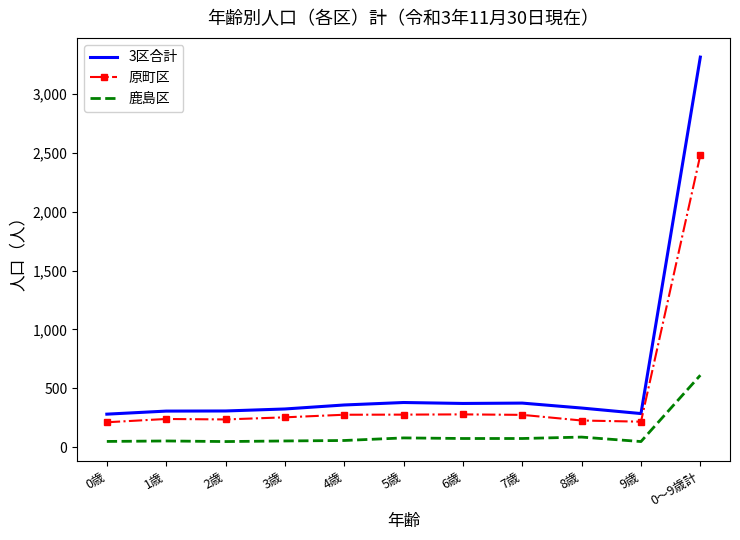

What is the difference between the 3区合計 values at 1歳 and 0～9歳計?

3010